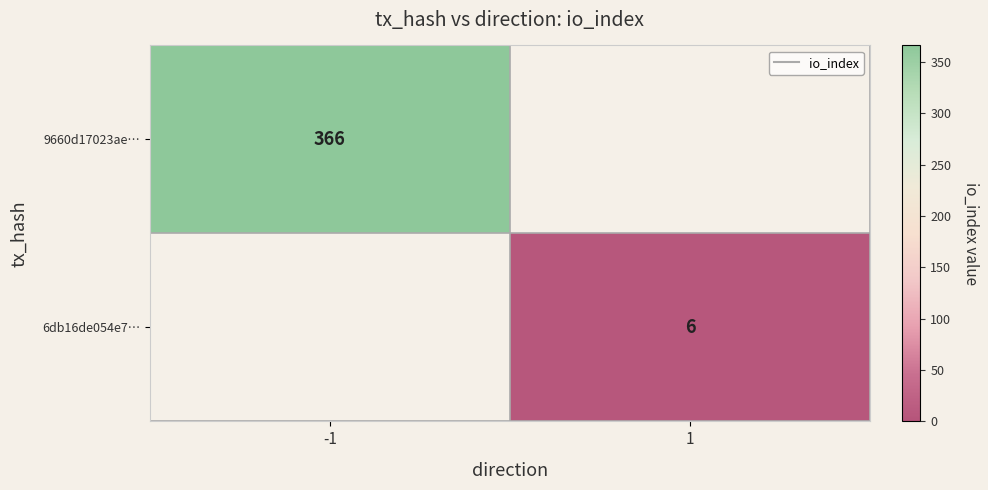

Is the value of 6db16de054e7… at 1 greater than the value of 9660d17023ae… at -1?

No